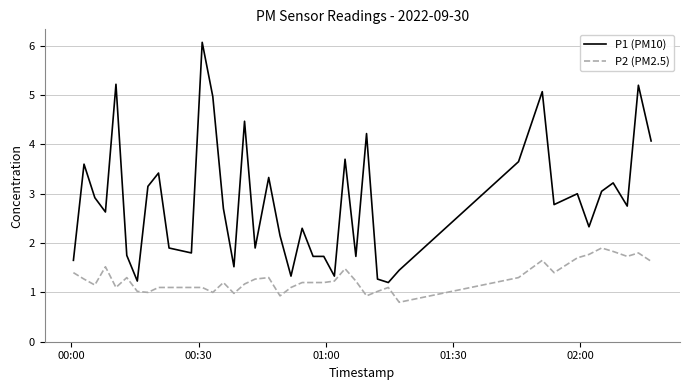

List the series in order of their overall mean, highest first.

P1 (PM10), P2 (PM2.5)